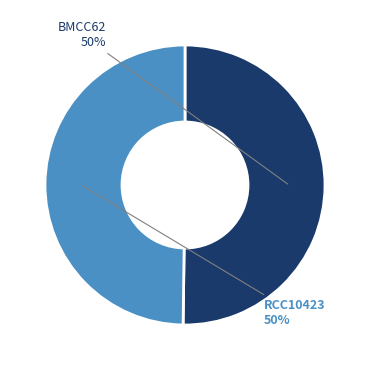

Is it true that BMCC62 is 50% of the pie?

True